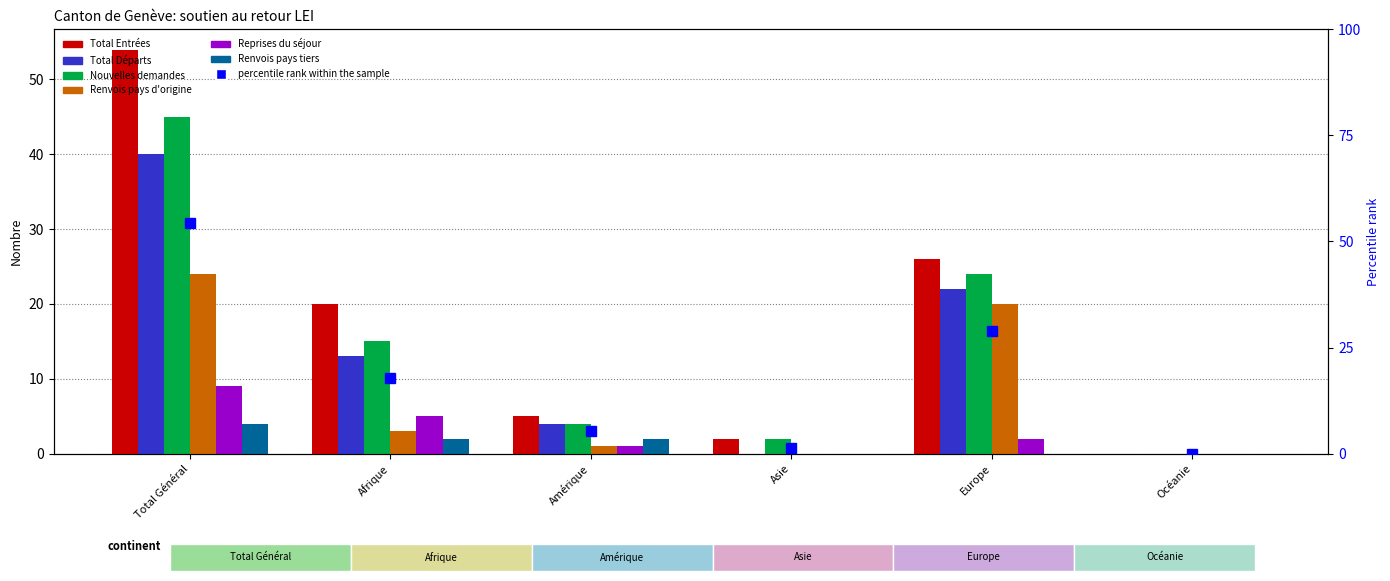

At which category does the chart reach its minimum across all series?

Océanie